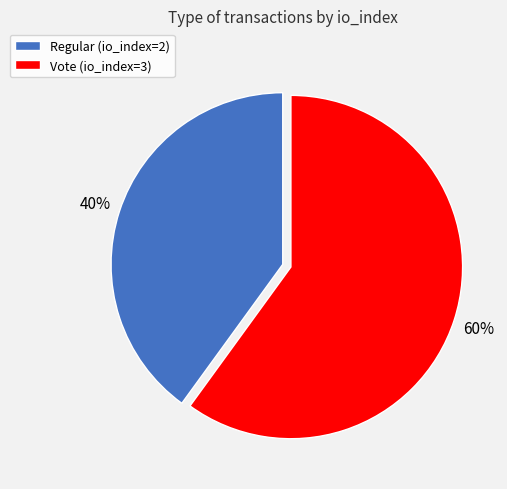

What percentage is the Regular (io_index=2) slice, to the nearest percent?

40%